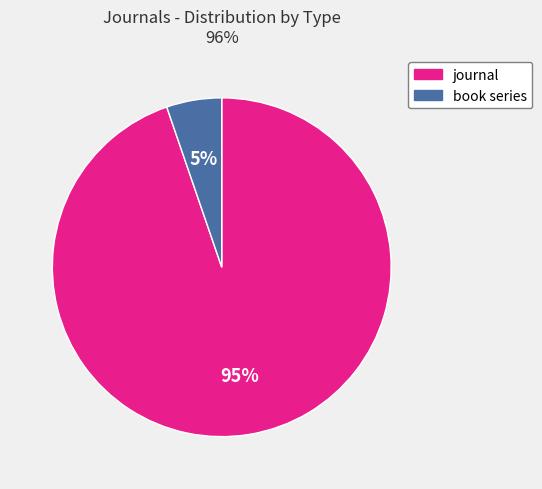

To the nearest percent, what is the average slice percentage?

50%